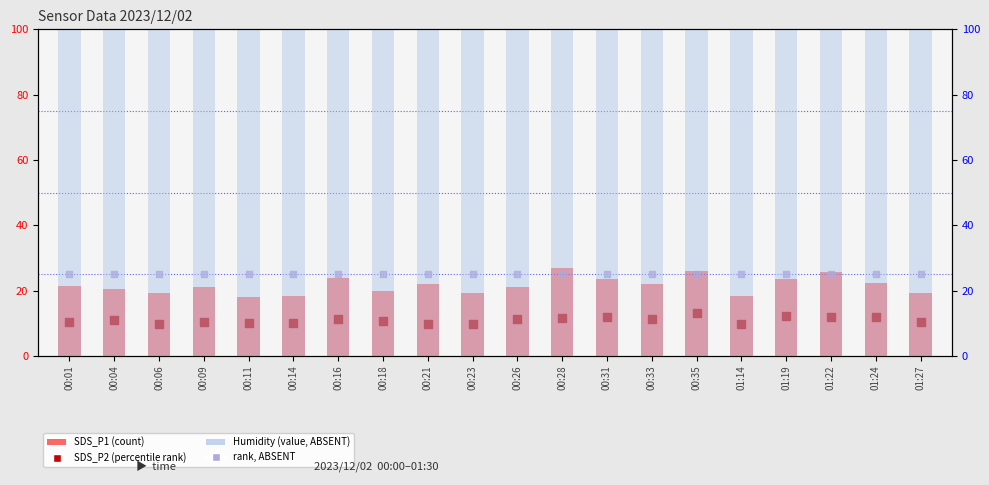

What is the total value across all series at 00:14?

153.5